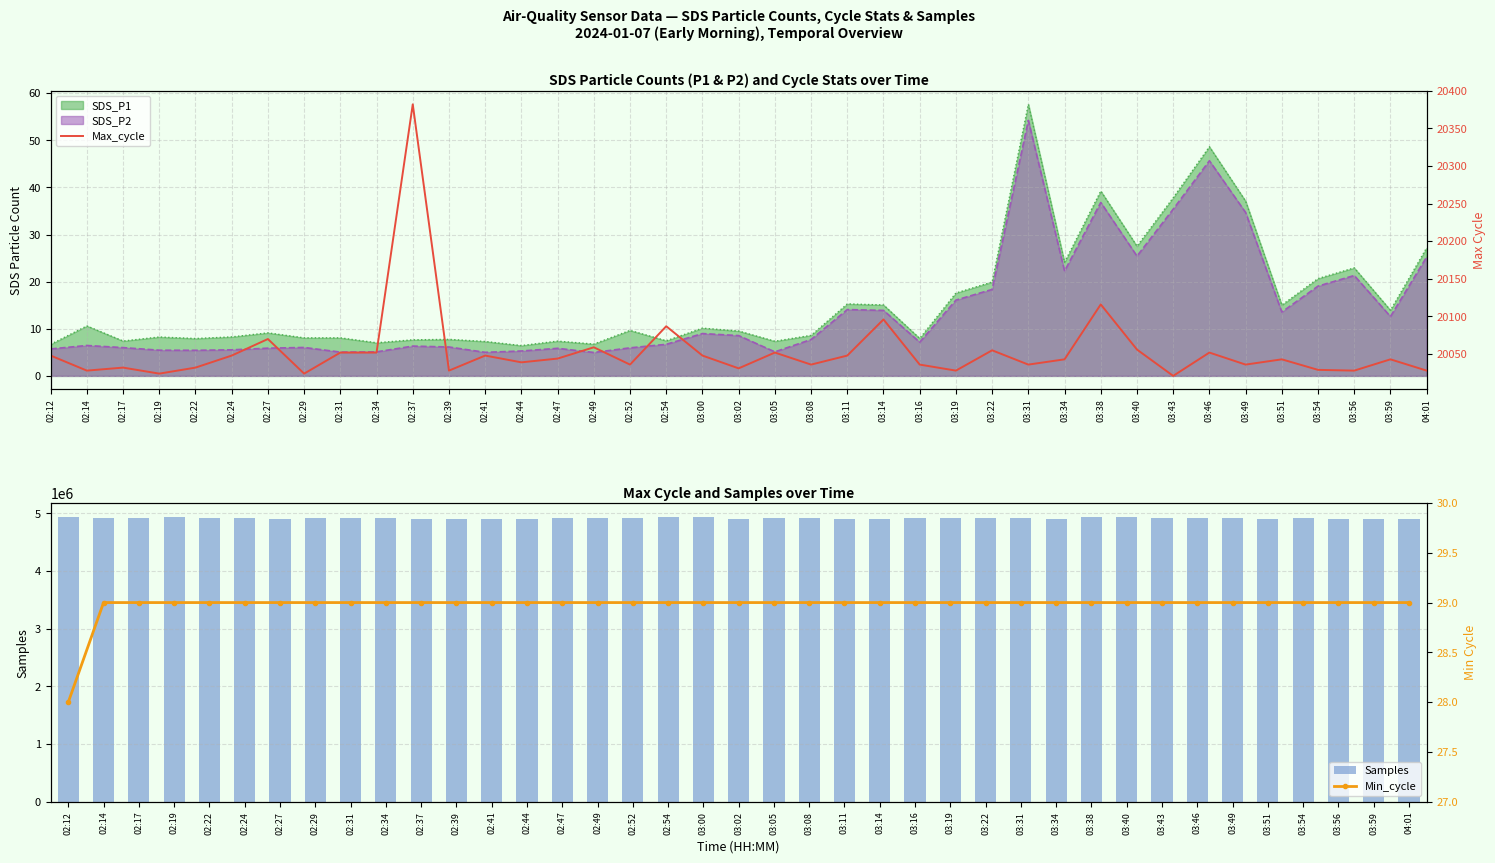

Reading left to right, extract all data points from this chart.

Max_cycle: 20048	20028	20032	20024	20032	20048	20070	20024	20052	20052	20382	20028	20048	20039	20044	20059	20036	20087	20048	20031	20052	20036	20048	20096	20036	20028	20055	20036	20043	20116	20056	20021	20052	20036	20043	20029	20028	20043	20028
Samples: 4932497	4926384	4915821	4930973	4913999	4911138	4910031	4921790	4925796	4910584	4909059	4909692	4907461	4908281	4924238	4915496	4913147	4931113	4930661	4909888	4911677	4925038	4906162	4906323	4911522	4912907	4917140	4926351	4894271	4930438	4928818	4925608	4910461	4923040	4905757	4919996	4904906	4906995	4907621
Min_cycle: 28	29	29	29	29	29	29	29	29	29	29	29	29	29	29	29	29	29	29	29	29	29	29	29	29	29	29	29	29	29	29	29	29	29	29	29	29	29	29